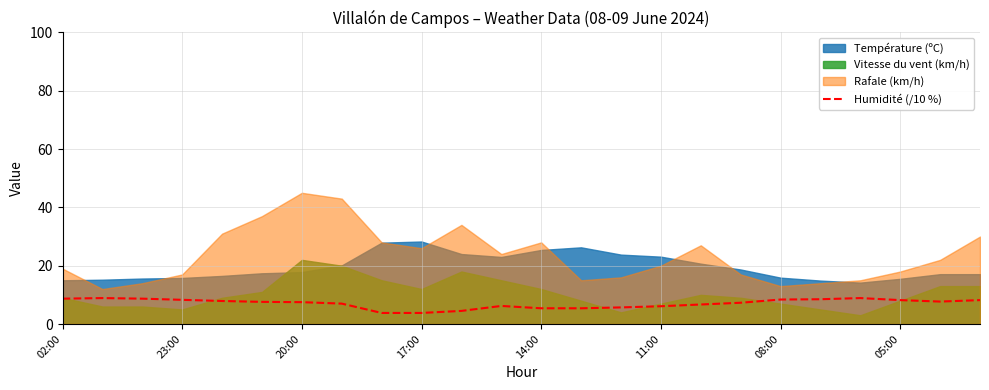

What is the lowest value of the Humidité (/10 %) series?

3.8